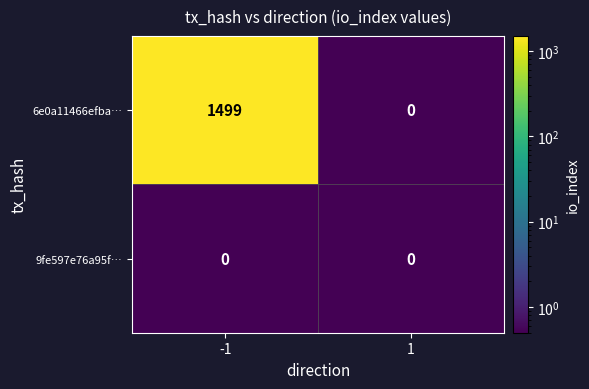

True or false: 6e0a11466efba… has a value of 1029 at -1.

False